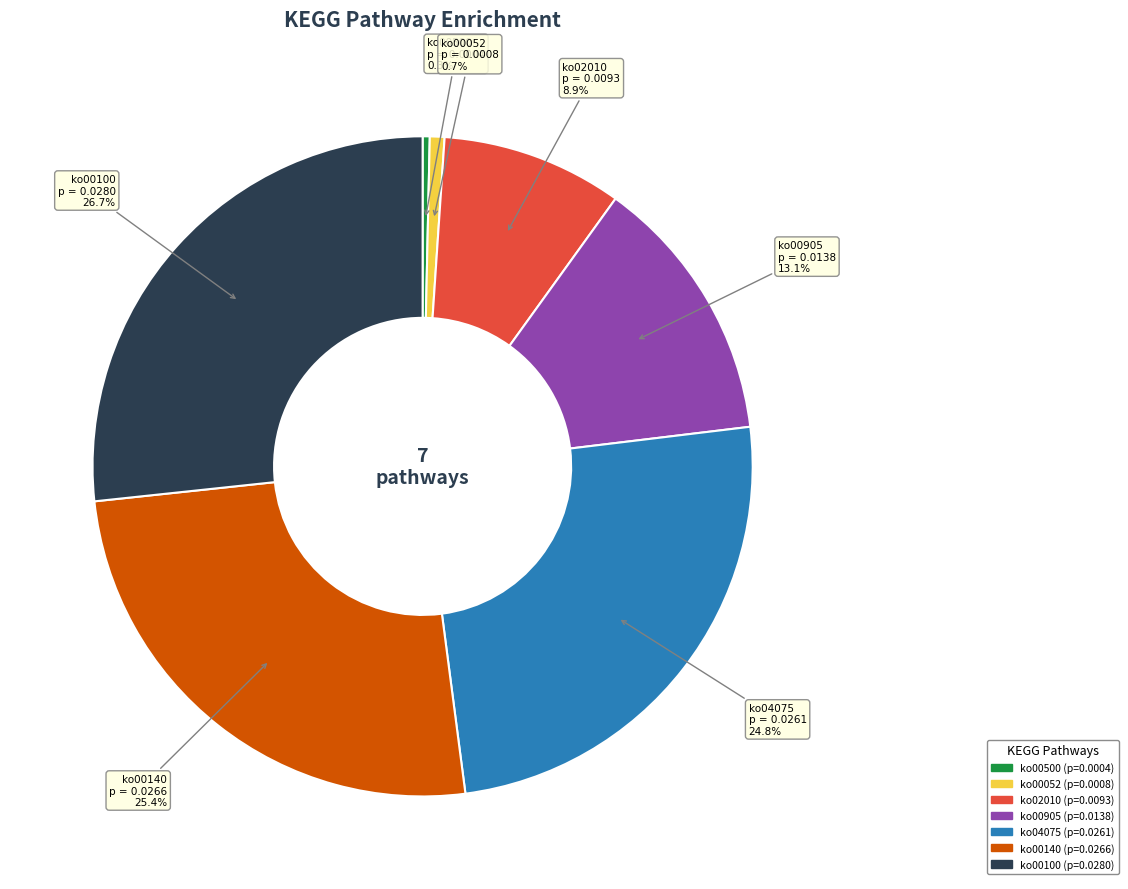

Is there any slice that represents more than half of the pie?

No